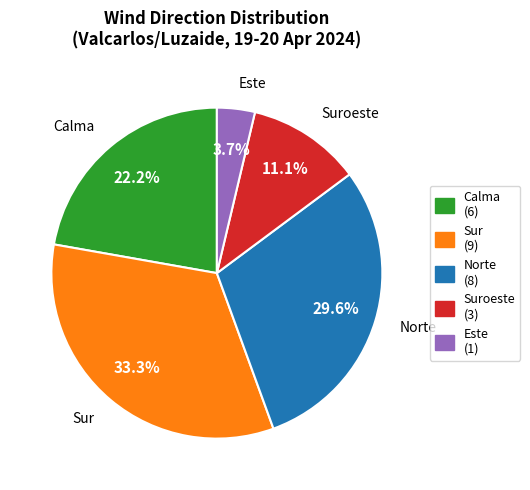

What is the ratio of the value at Norte to the value at Suroeste?

2.7